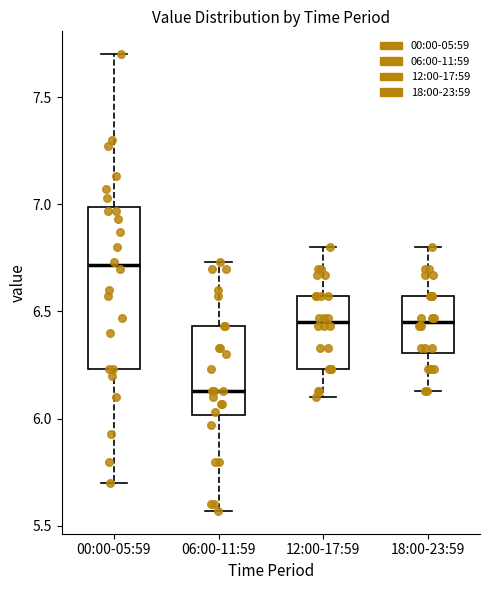

Comparing the boxes themselves (not the whiskers), which one is the tallest?

00:00-05:59